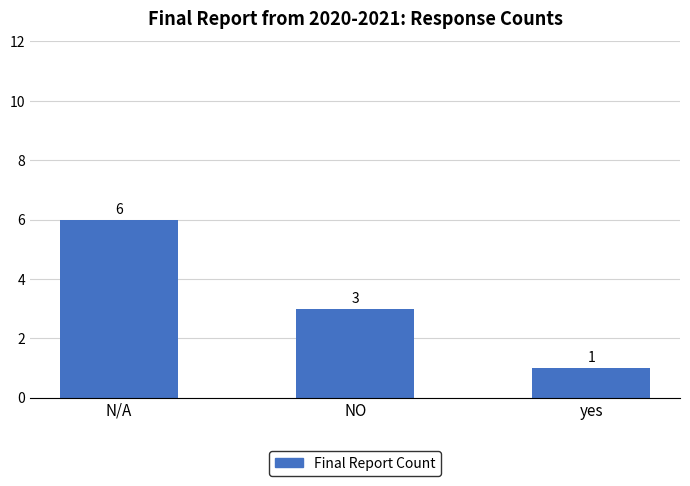

True or false: the data shows 0 at yes.

False